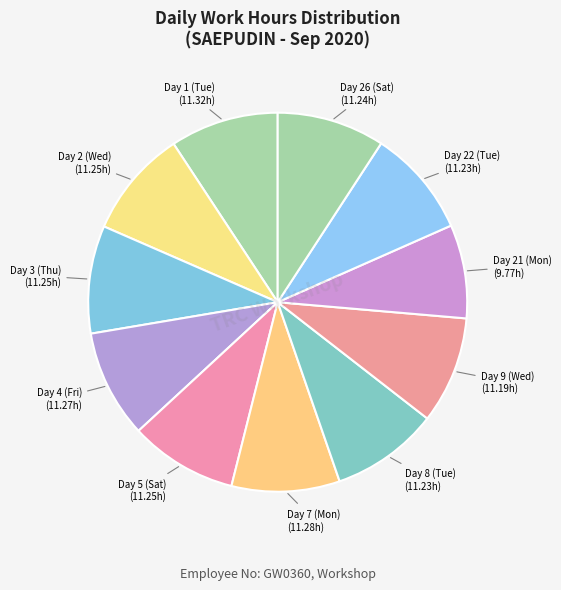

Count the number of slices in the pie.

11